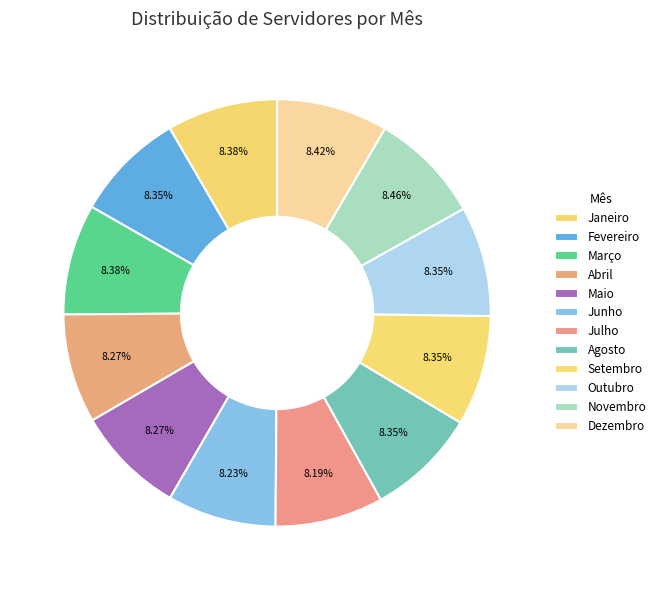

How much of the chart is everything except Março?

91.6%